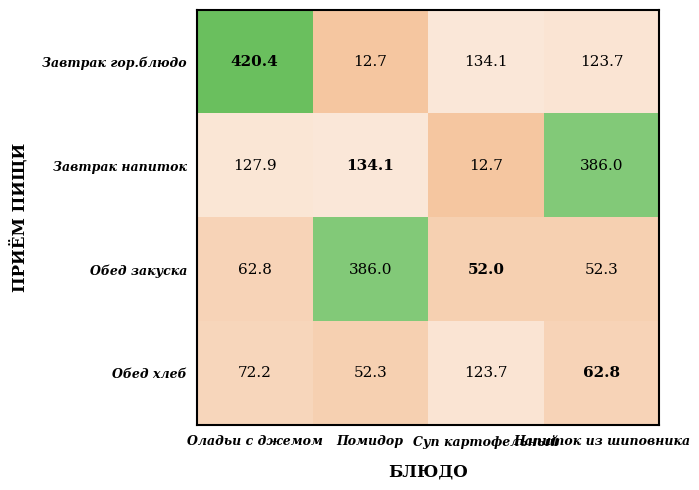

What is the minimum value shown in the chart?

12.7